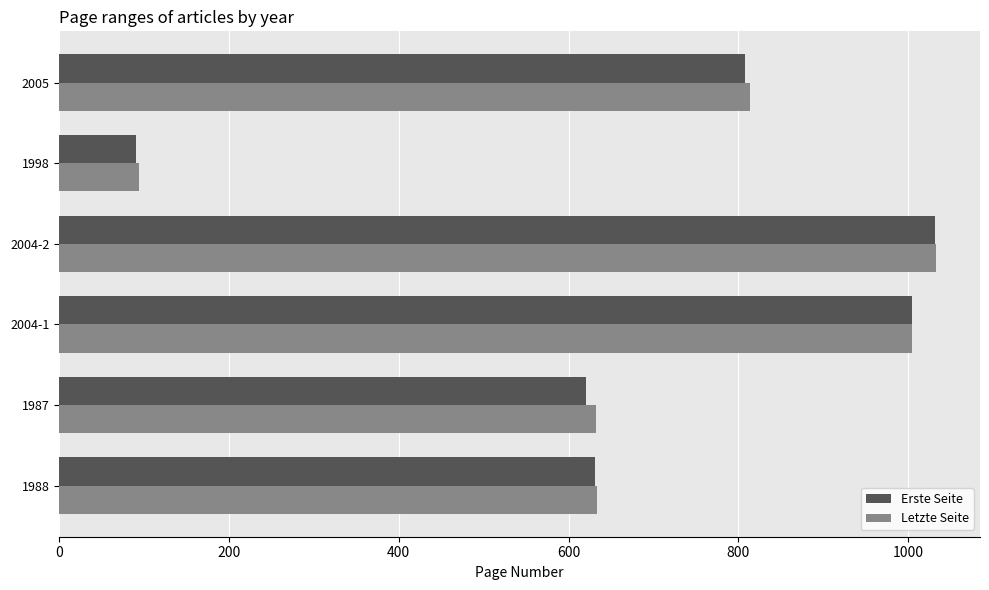

What is the lowest value of the Letzte Seite series?

94